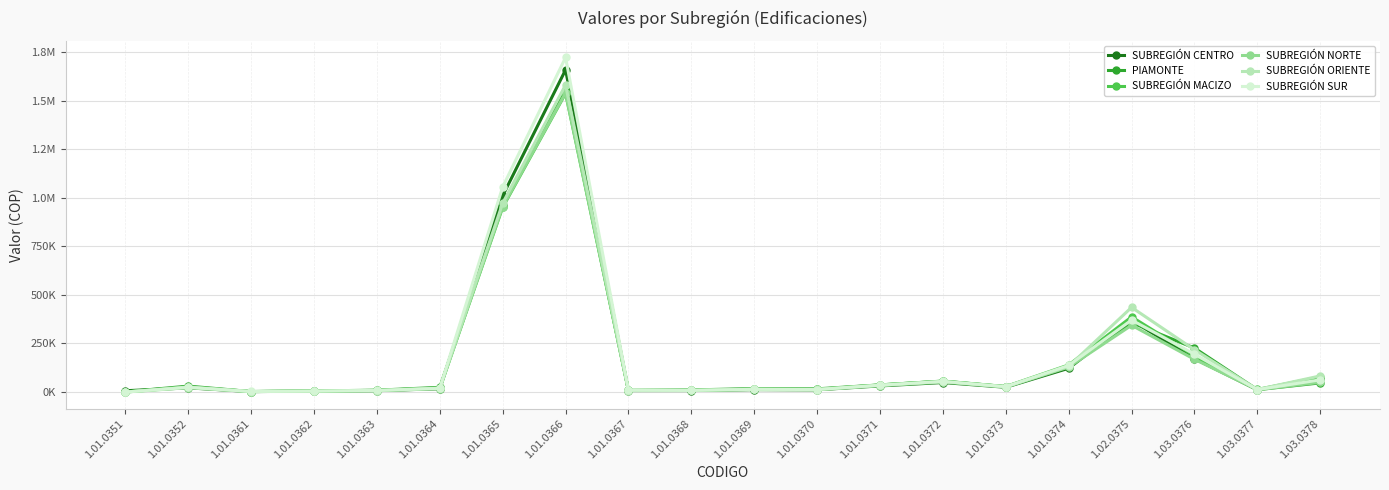

What is the average value of the SUBREGIÓN SUR series?

188859.3